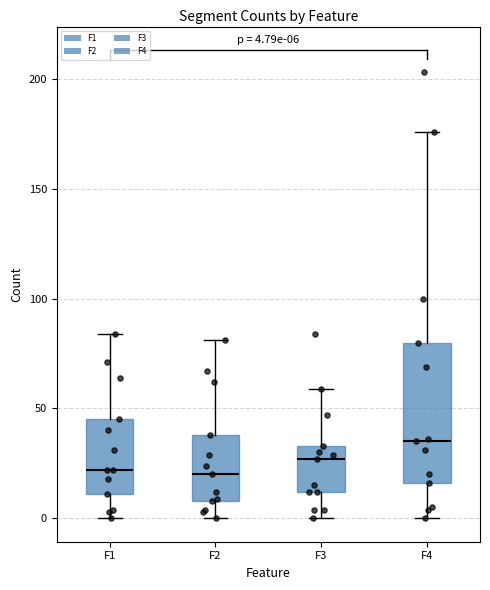

Which box is the tallest, from its lower edge to its upper edge?

F4